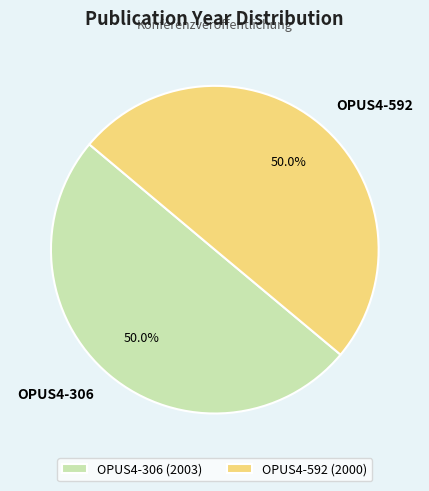

What is the ratio of the value at OPUS4-306 to the value at OPUS4-592?

1.0